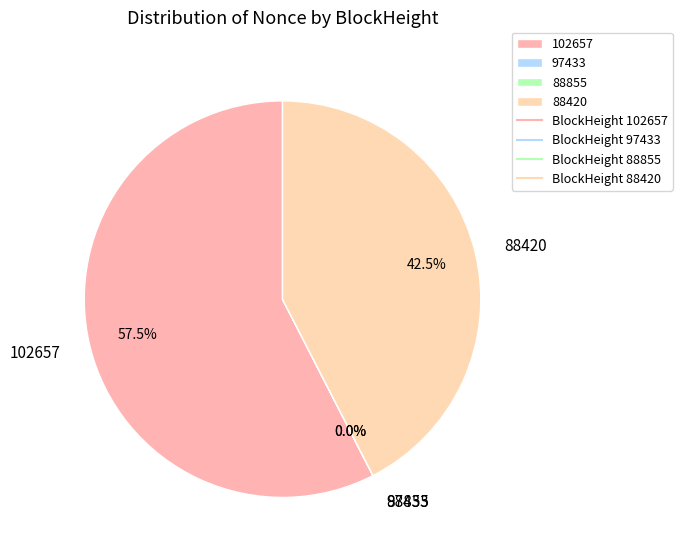

What is the largest slice in the pie chart?

102657